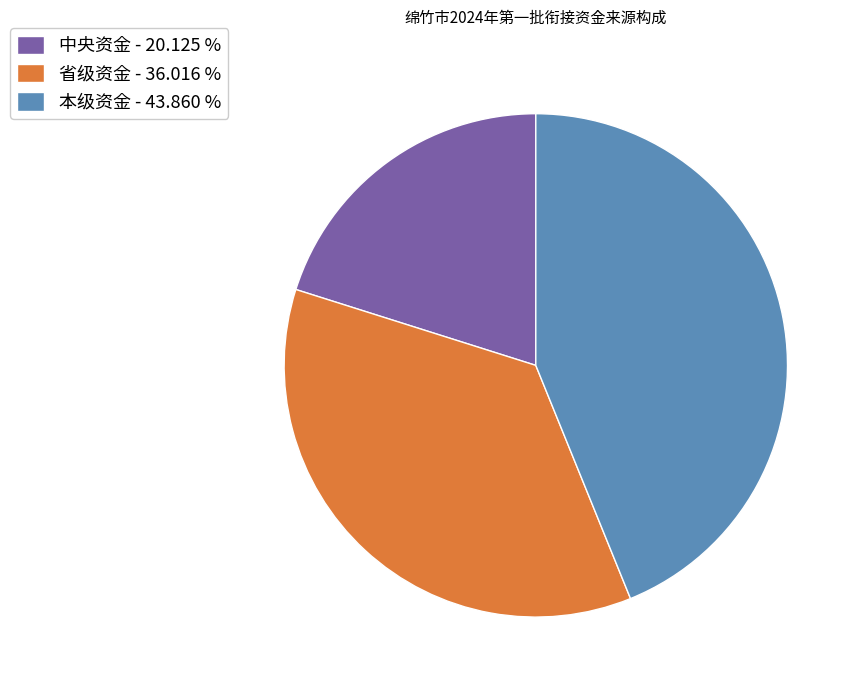

Do 本级资金 - 43.860 % and 省级资金 - 36.016 % together represent more than half of the pie?

Yes